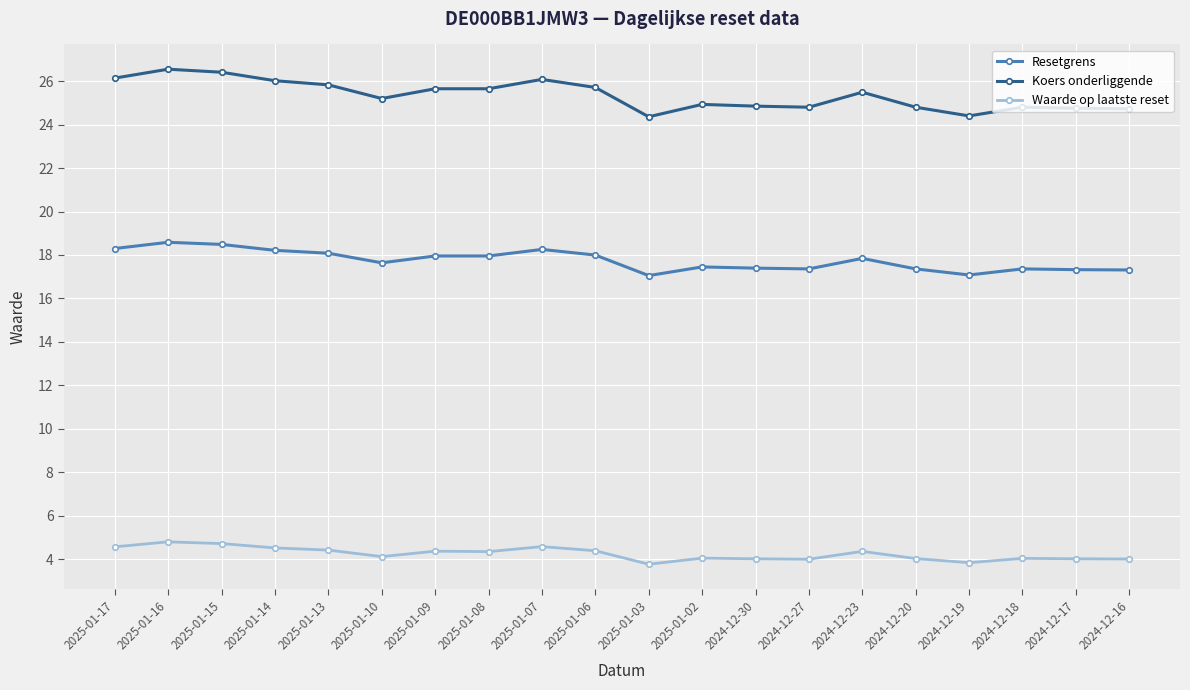

Rank the series by their average value, from lowest to highest.

Waarde op laatste reset, Resetgrens, Koers onderliggende